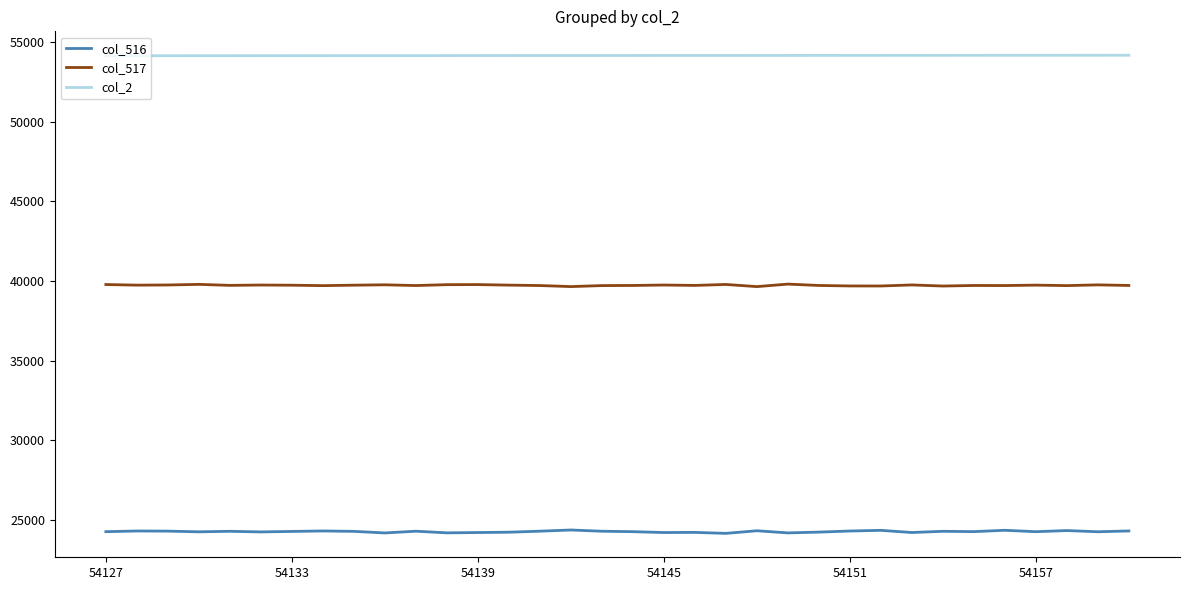

Rank the series by their maximum value, from lowest to highest.

col_516, col_517, col_2